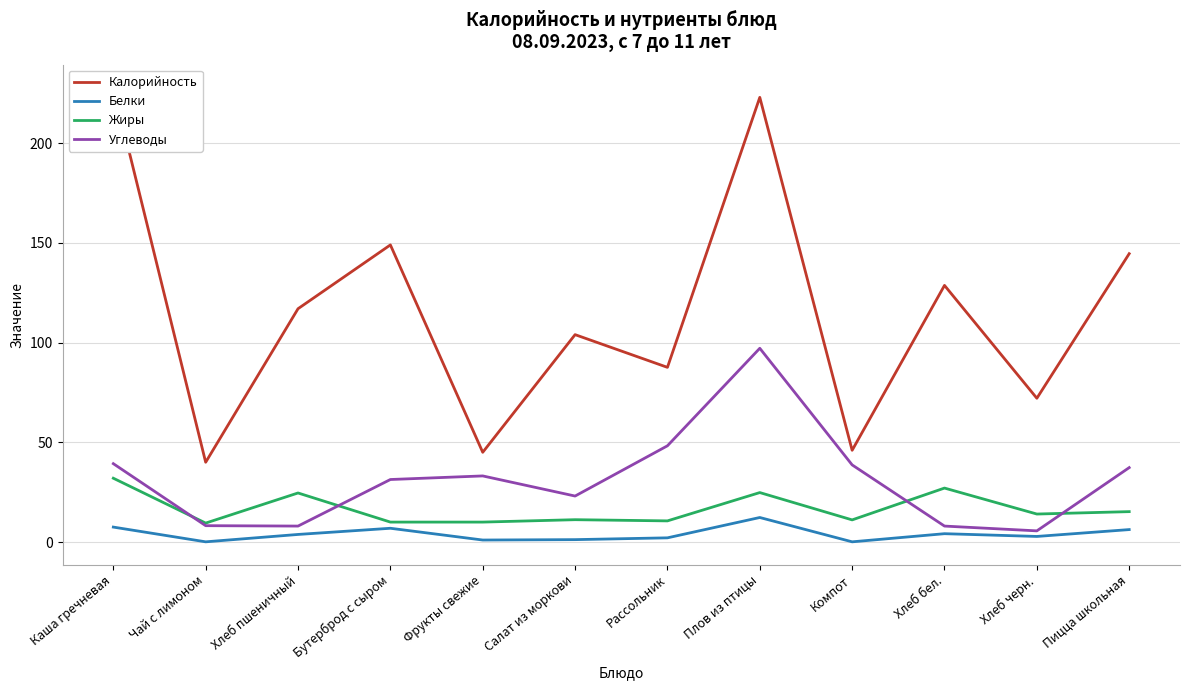

What is the label of the 3rd point from the right?

Хлеб бел.